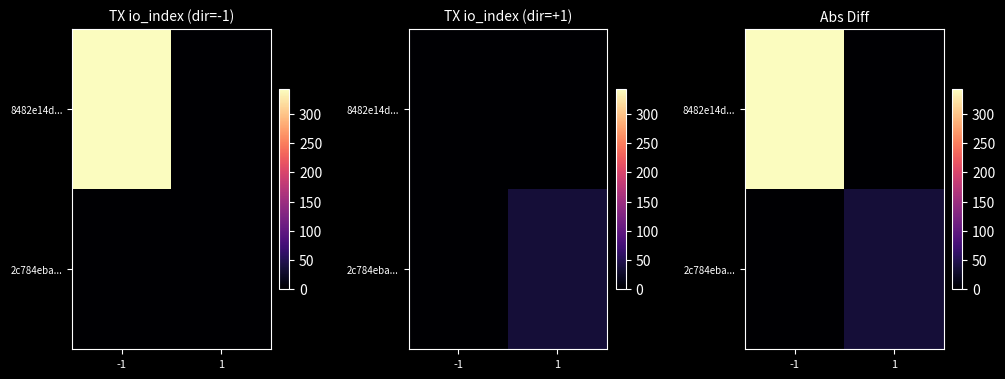

Which series has the widest spread of values?

8482e14d...